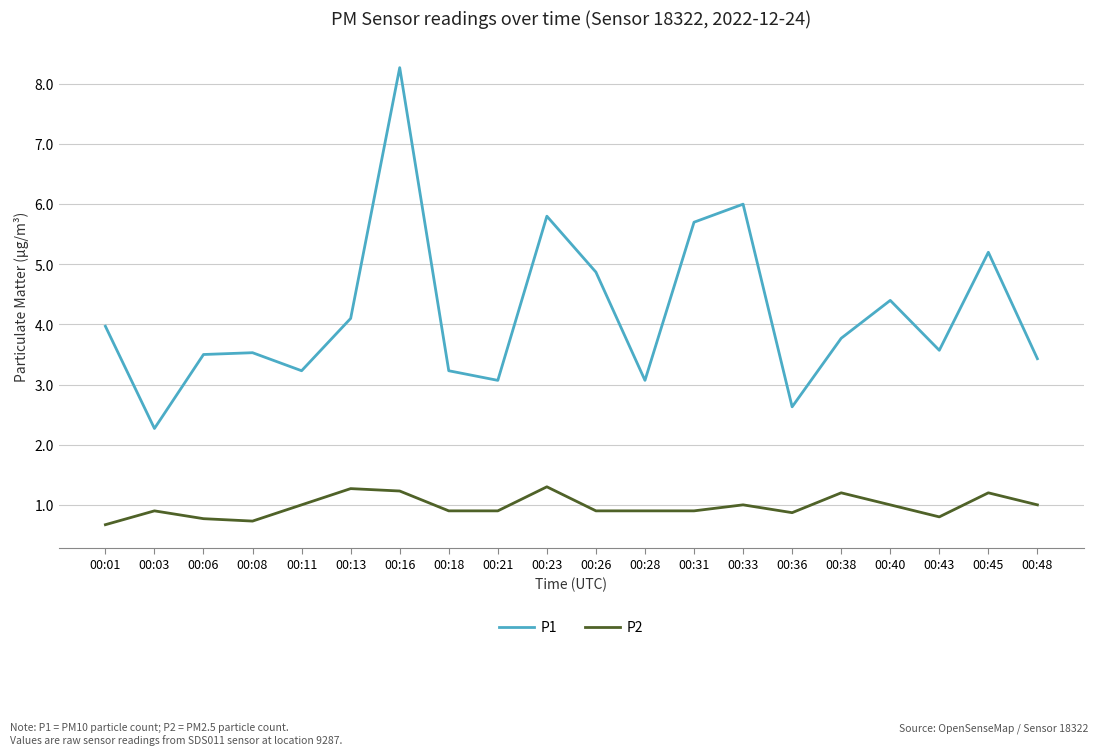

Which series has the largest total across all categories?

P1